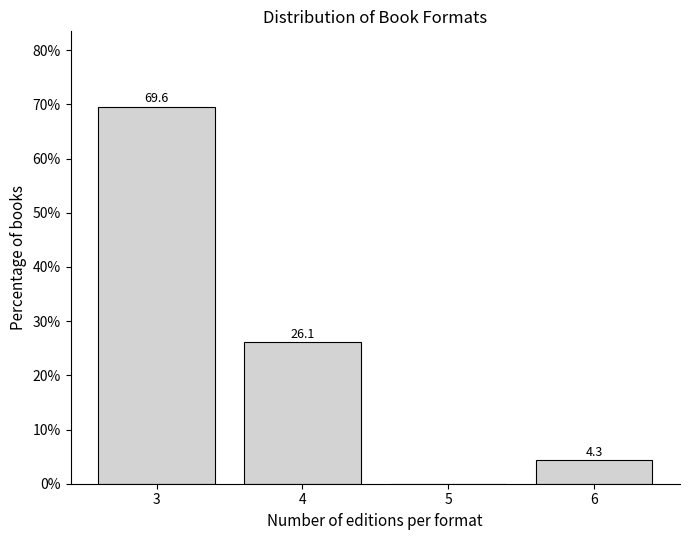

Reading left to right, what are all the values shown in this chart?

3=69.6	4=26.1	5=0.0	6=4.3